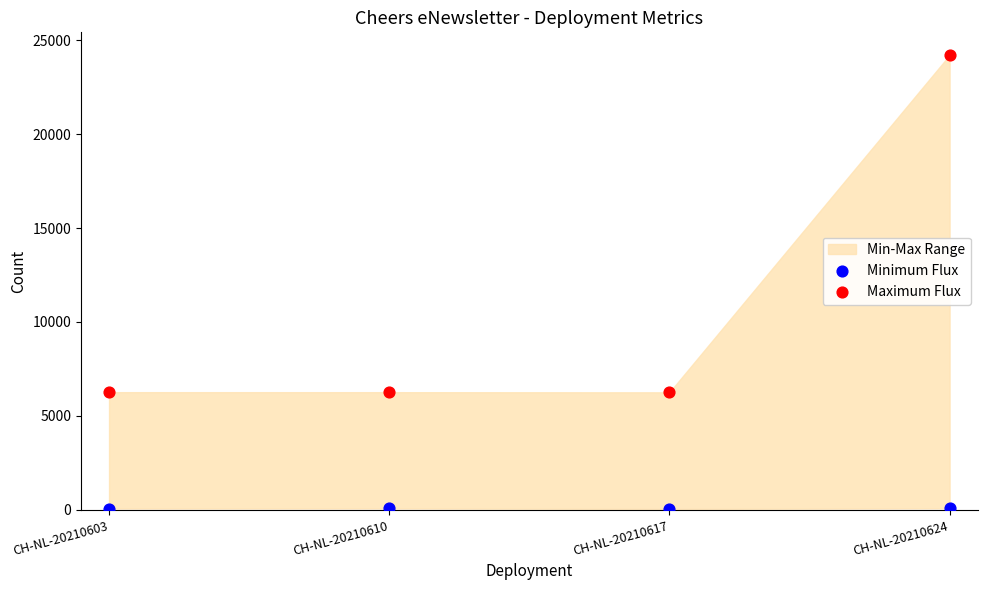

Which series contains the highest Y value?

Maximum Flux